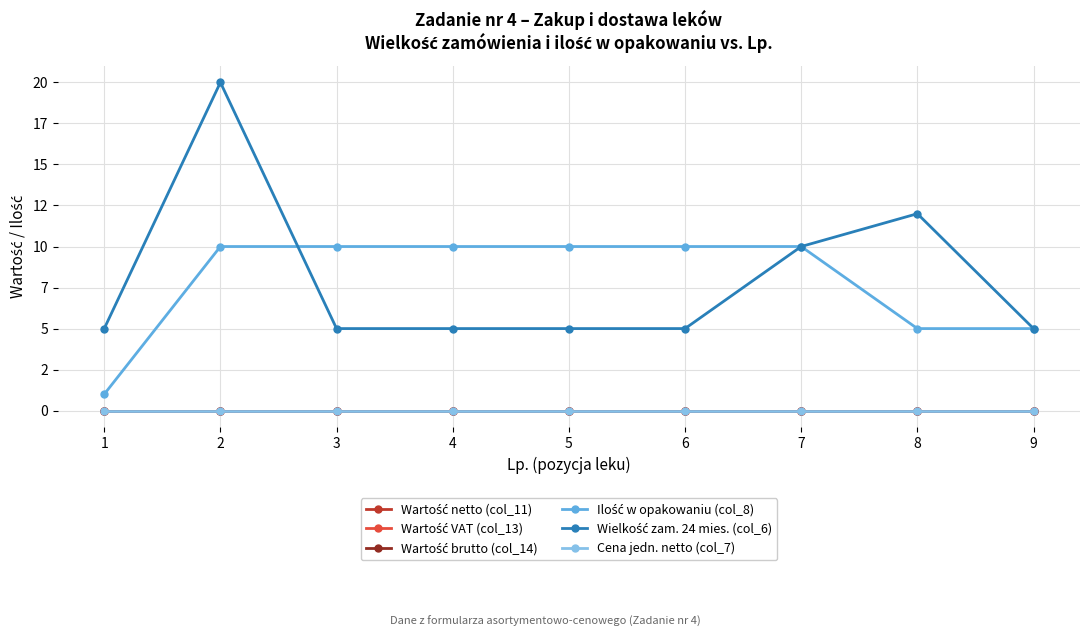

Is it true that Wartość netto (col_11) equals 0 at 5?

True